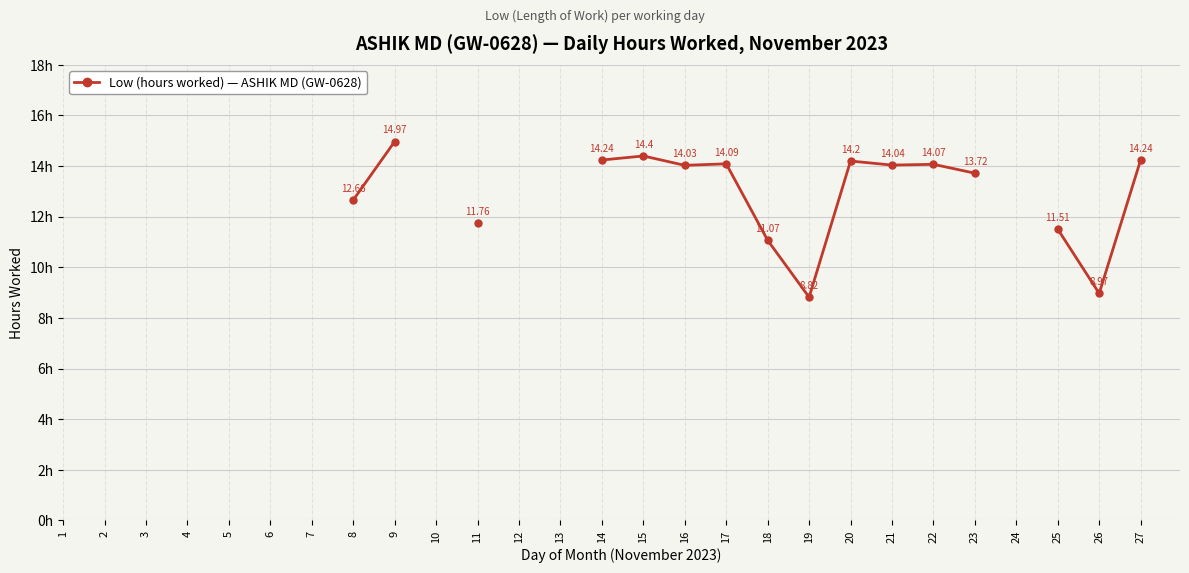

How many values are above zero?

16